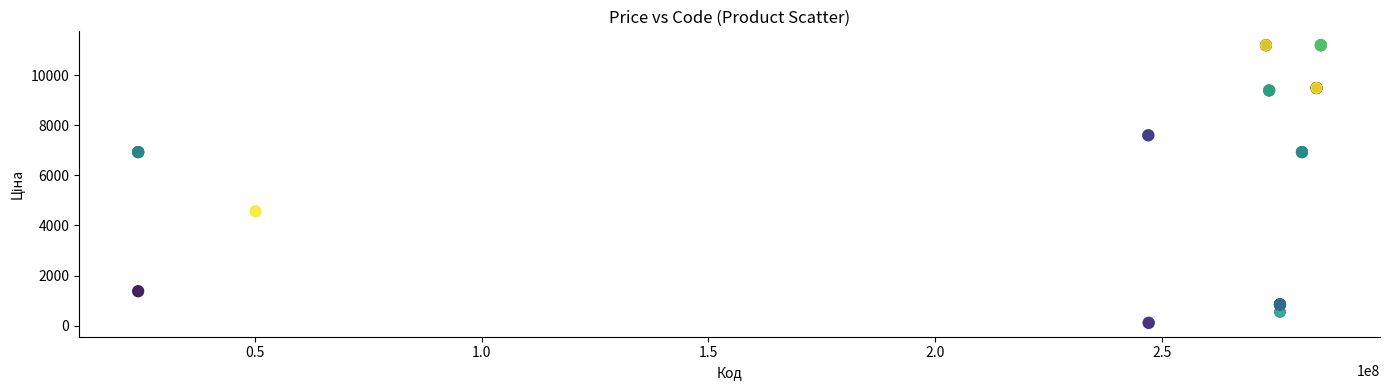

What Y value in the scatter plot is closest to 5651?

4561.9